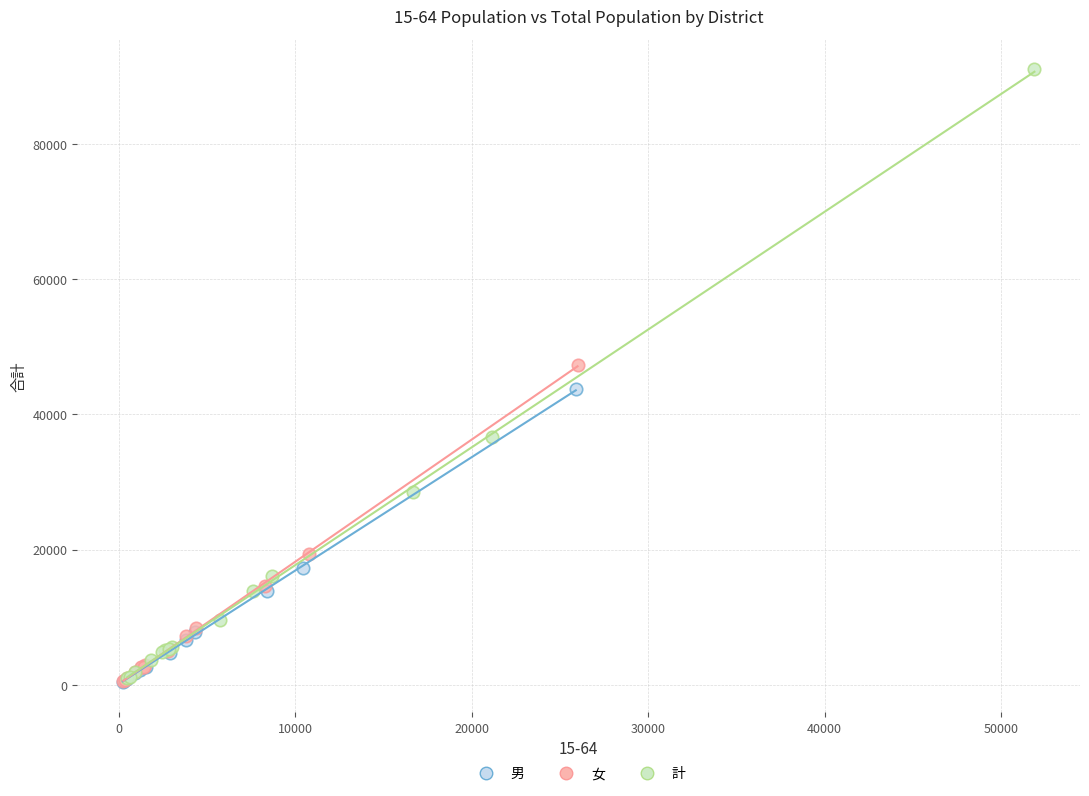

Which series contains the highest Y value?

計